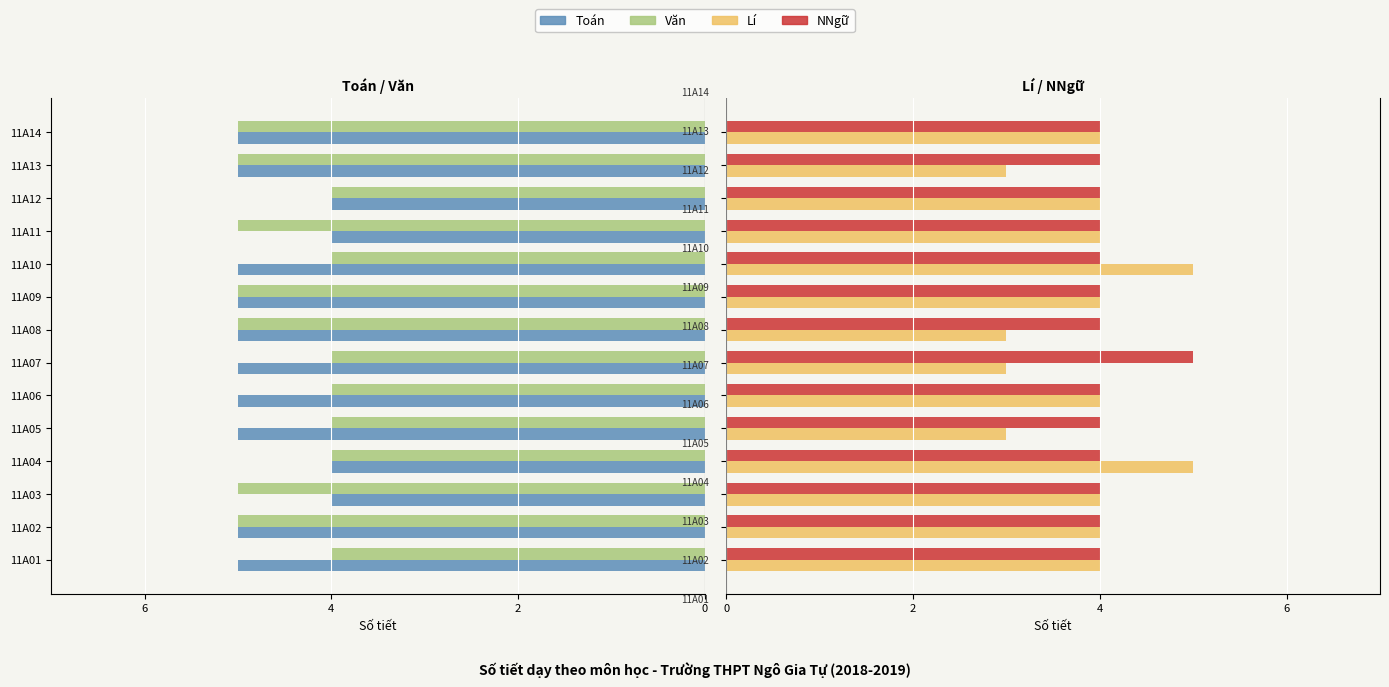

Does the chart contain any negative values?

Yes